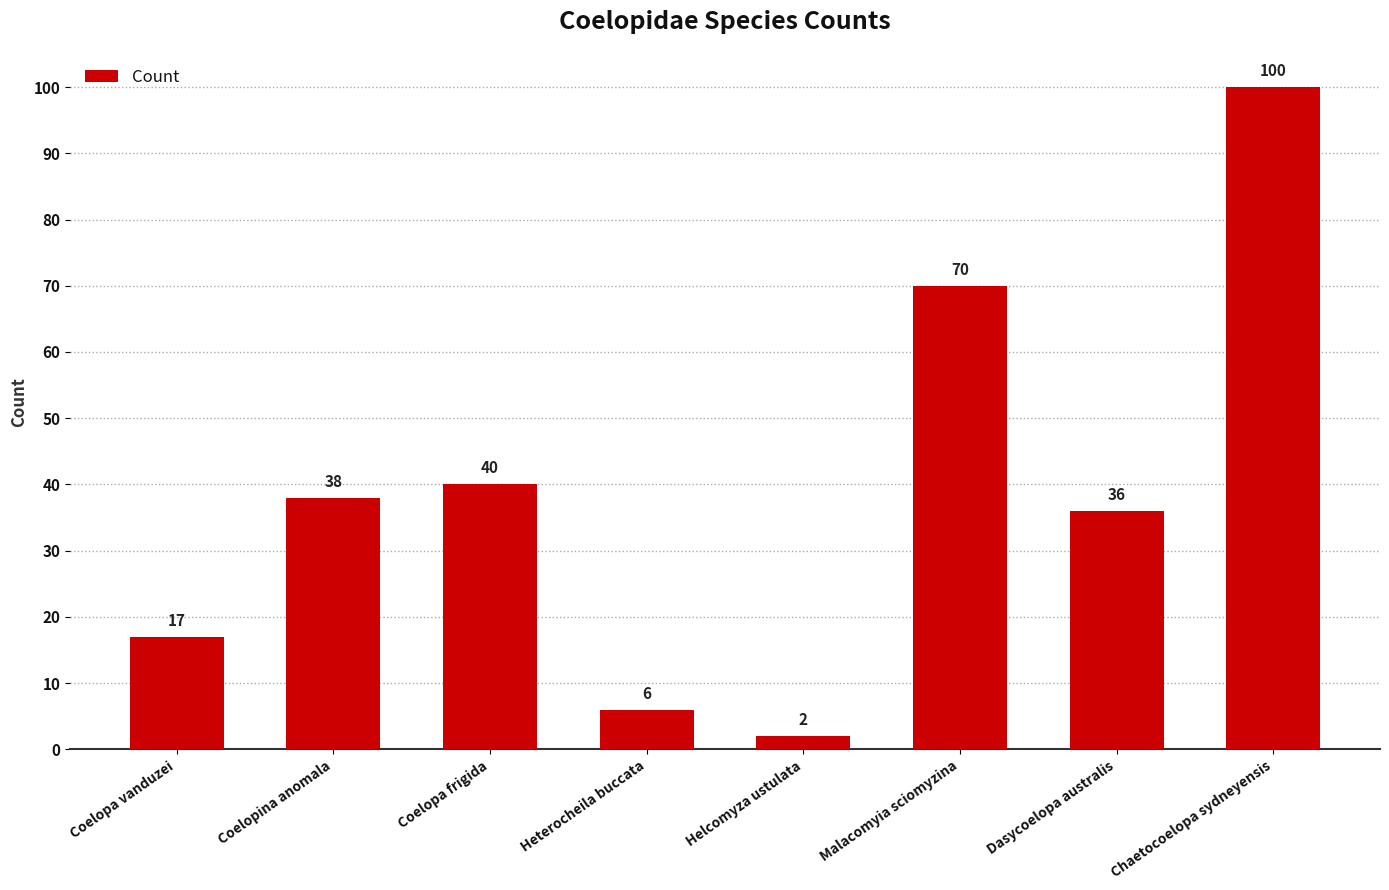

The chart shows a value of 17 at Coelopa vanduzei. True or false?

True